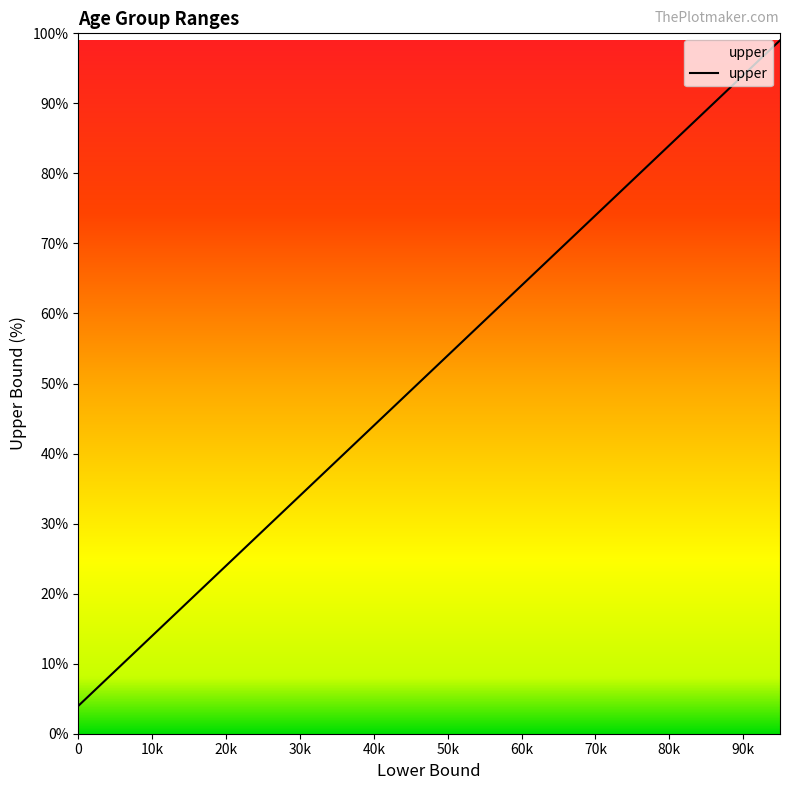

What is the smallest value displayed?

4